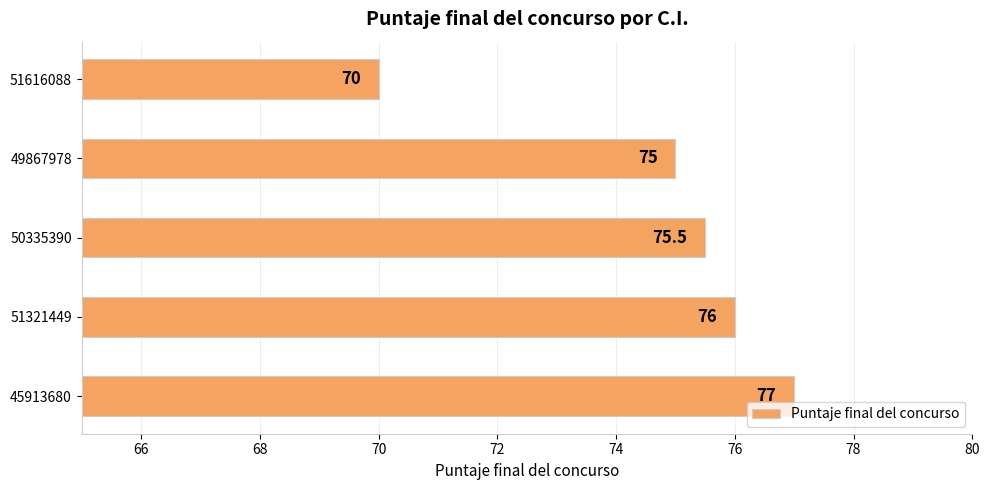

True or false: the data shows 26.4 at 49867978.

False